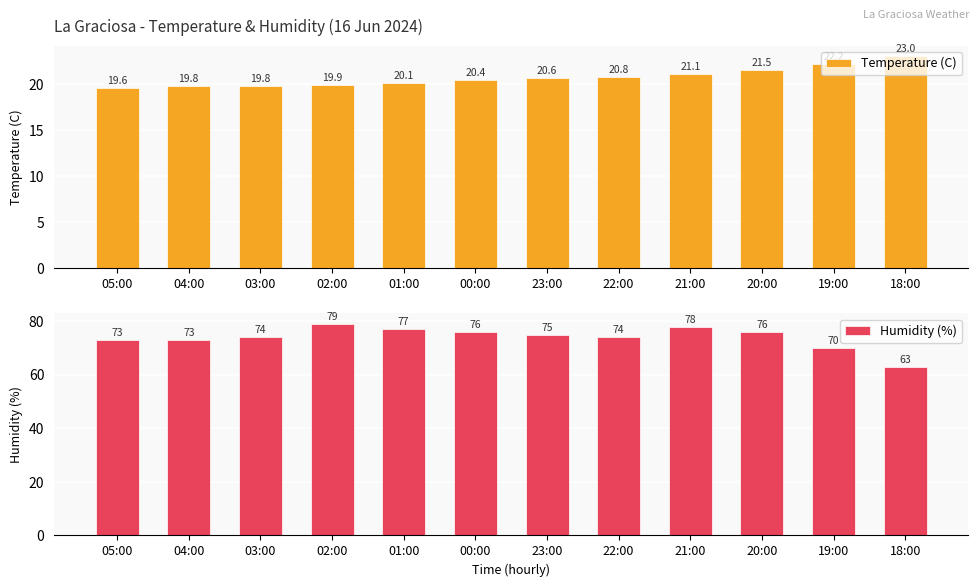

What is the average value of the Humidity (%) series?

74